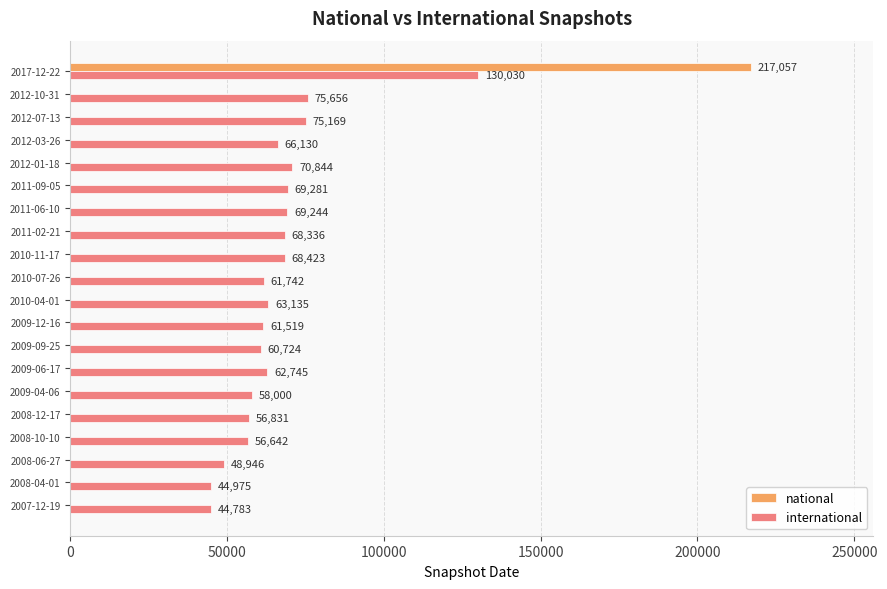

Is it true that national equals 123761 at 2007-12-19?

False